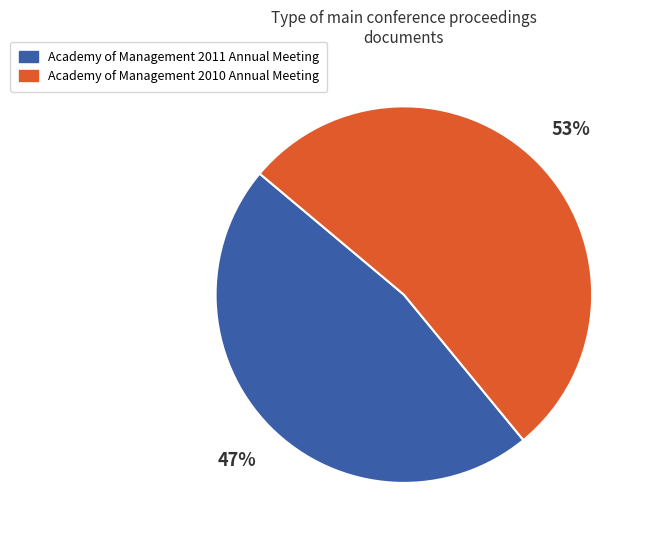

Does Academy of Management 2011 Annual Meeting represent more than half of the total?

No